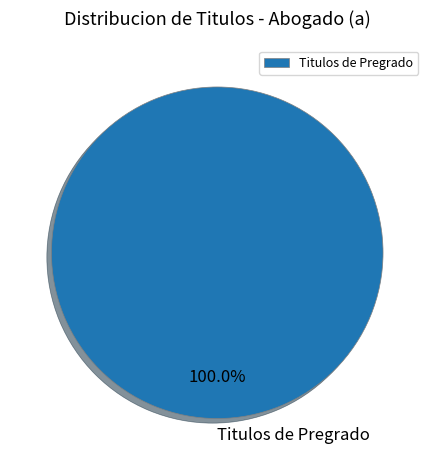

Rank the categories by value from highest to lowest.

Titulos de Pregrado